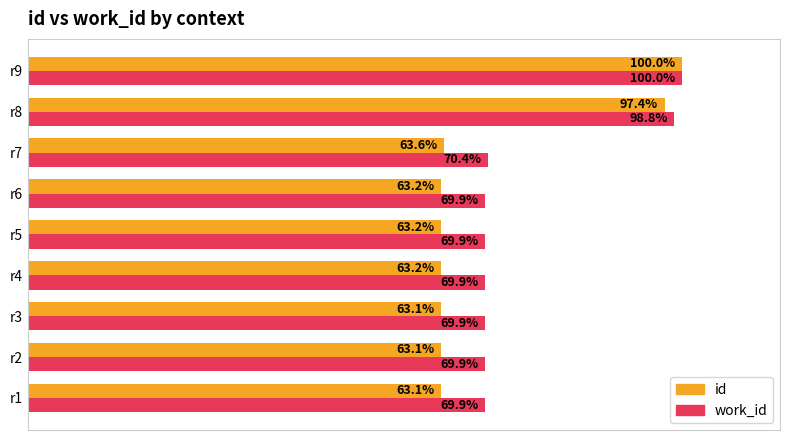

Which series has the largest total across all categories?

work_id